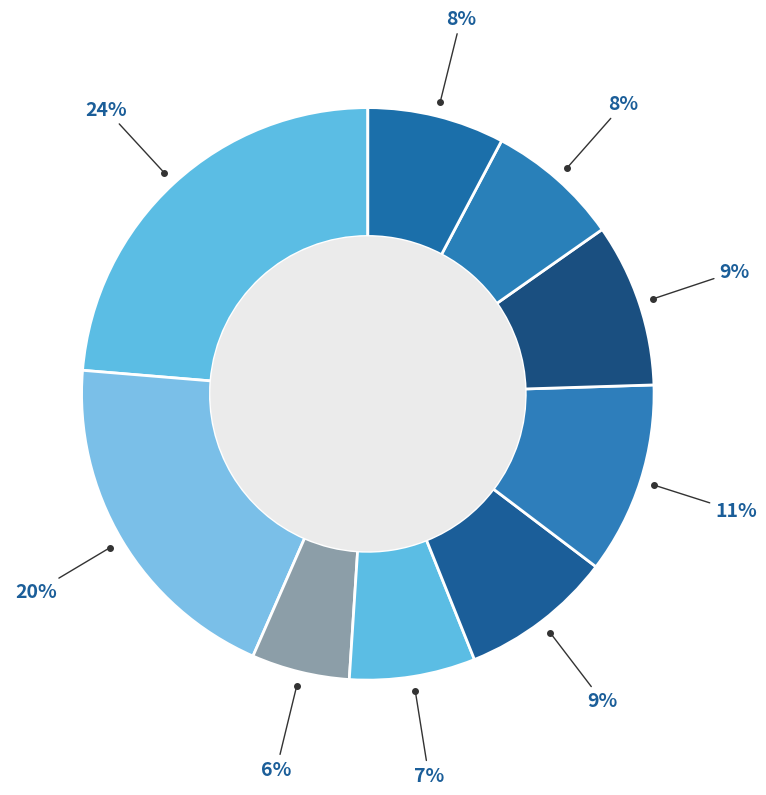

Count the number of slices in the pie.

9